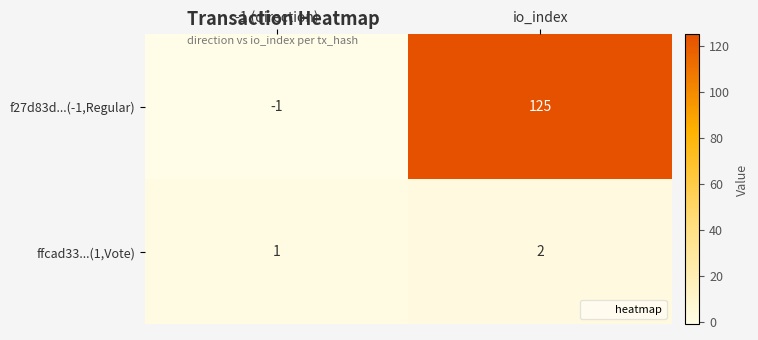

At how many categories does at least one series exceed 12?

1